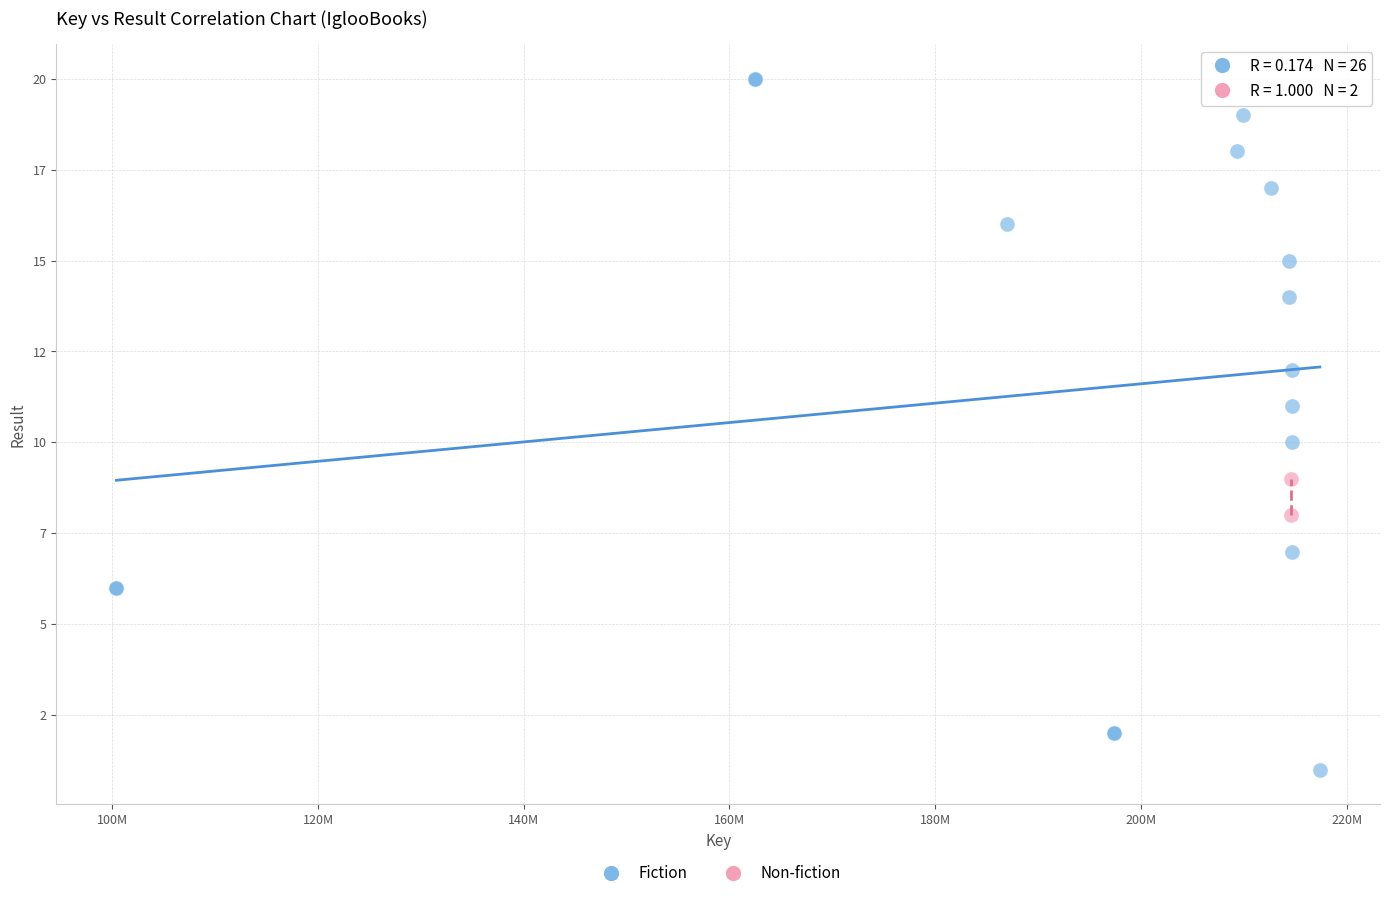

What are all the series names shown in the legend?

Fiction, Non-fiction